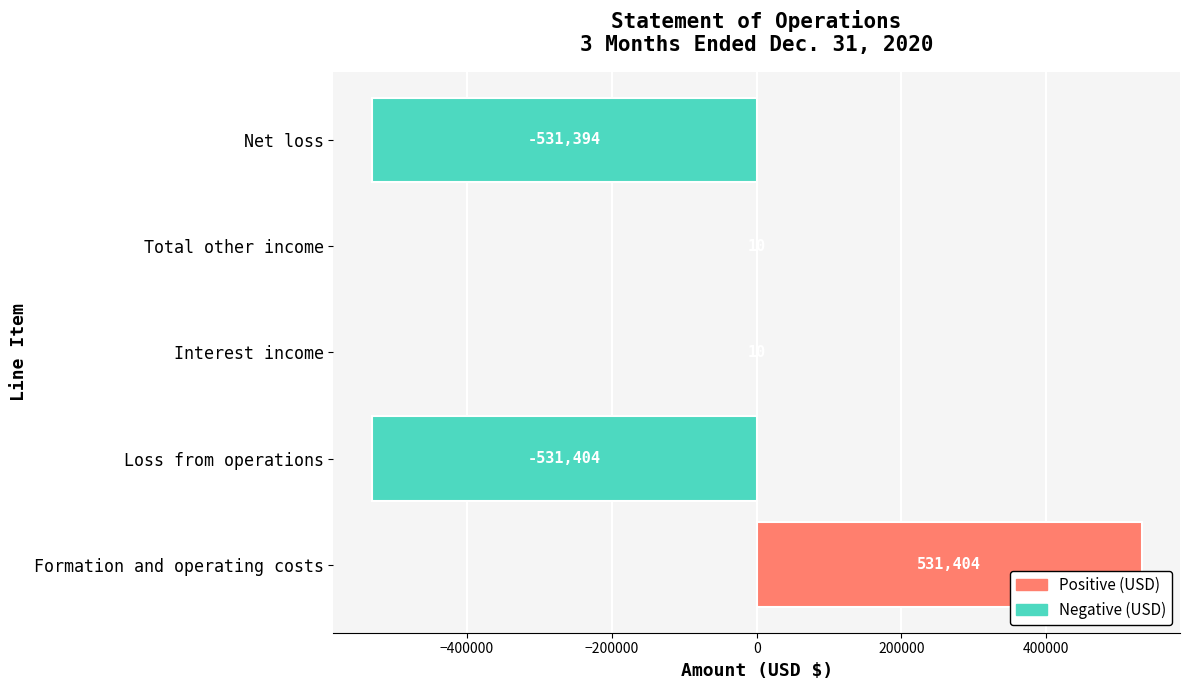

What is the sum of the values at Interest income and Total other income?

20